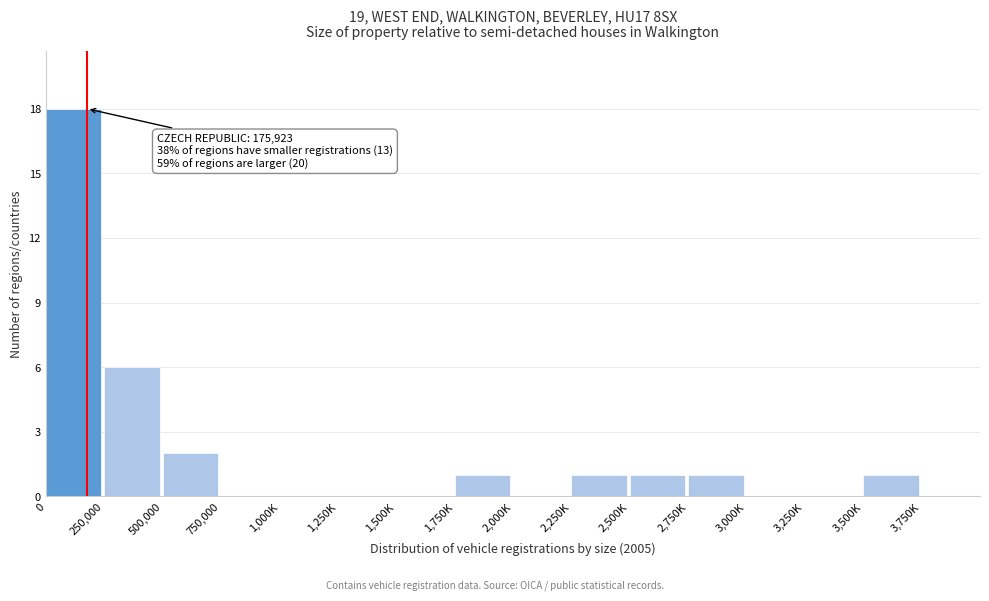

Reading right to left, extract all data points from this chart.

3,750K=0	3,500K=1	3,250K=0	3,000K=0	2,750K=1	2,500K=1	2,250K=1	2,000K=0	1,750K=1	1,500K=0	1,250K=0	1,000K=0	750,000=0	500,000=2	250,000=6	0=18